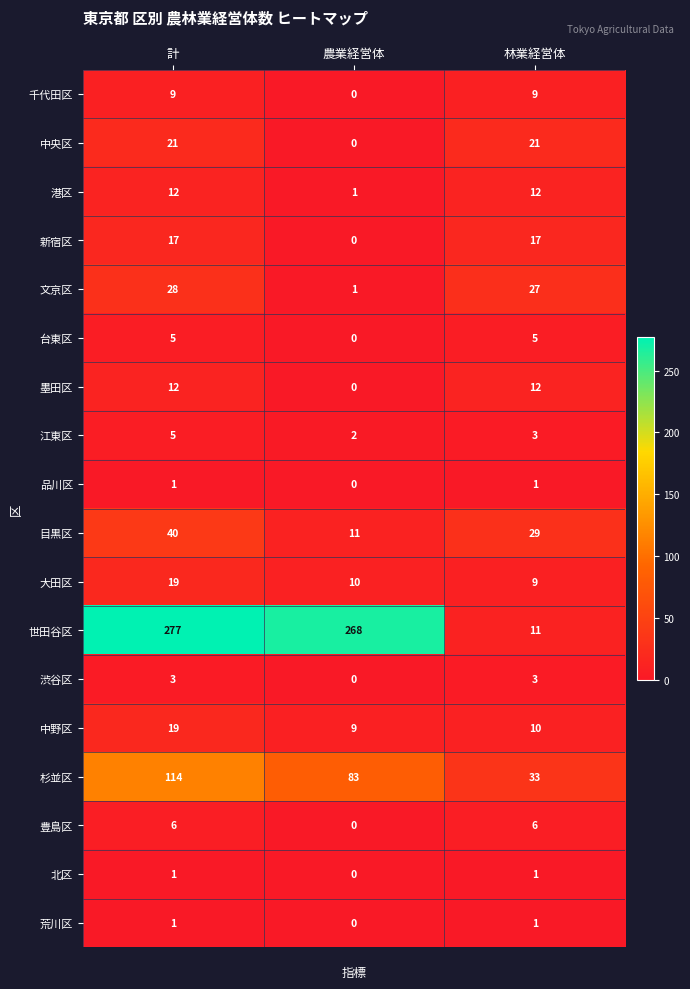

The value of 豊島区 at 計 is 6. True or false?

True